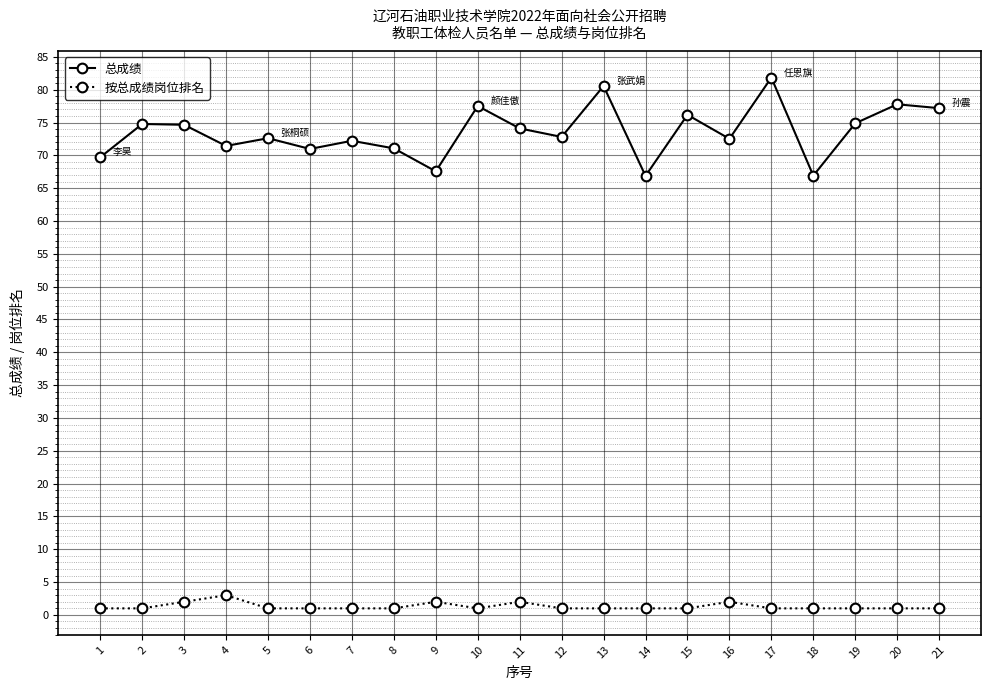

Is this an area chart (filled region under the line)?

No